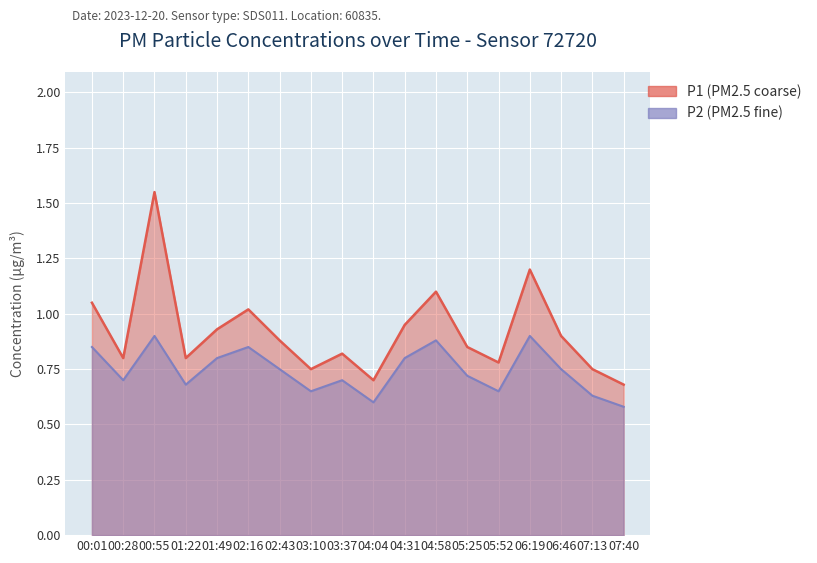

Where is the first local maximum for P2?

00:55